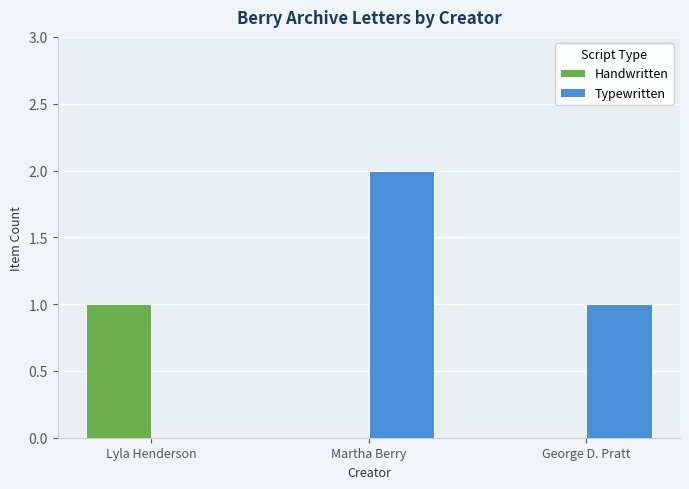

Is the value of Typewritten at Lyla Henderson greater than the value of Handwritten at Lyla Henderson?

No